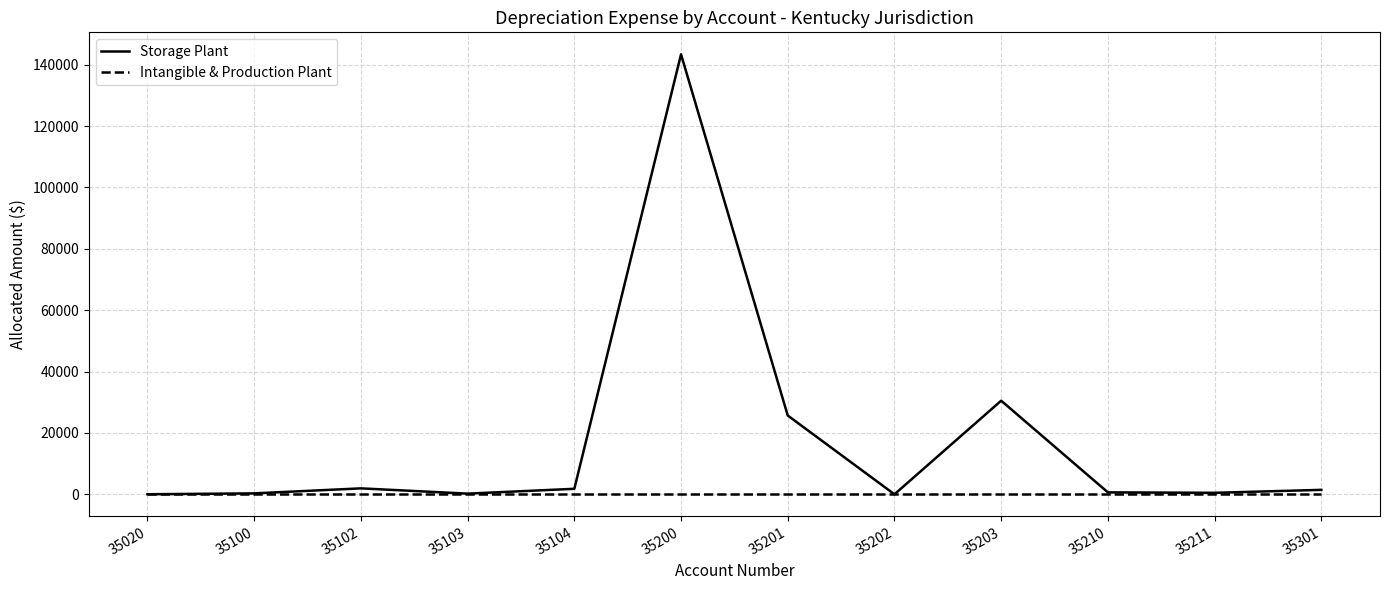

What is the sum of the Storage Plant values at 35102 and 35201?

27601.1